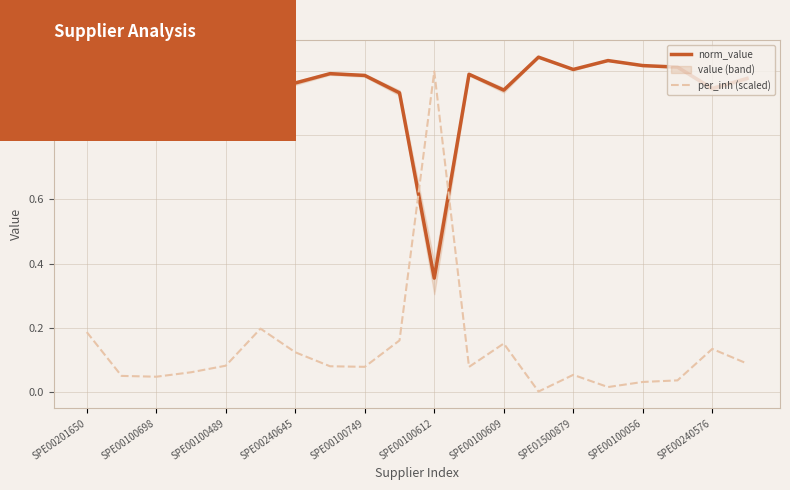

The norm_value series shows 1.0 at SPE01500879. True or false?

True